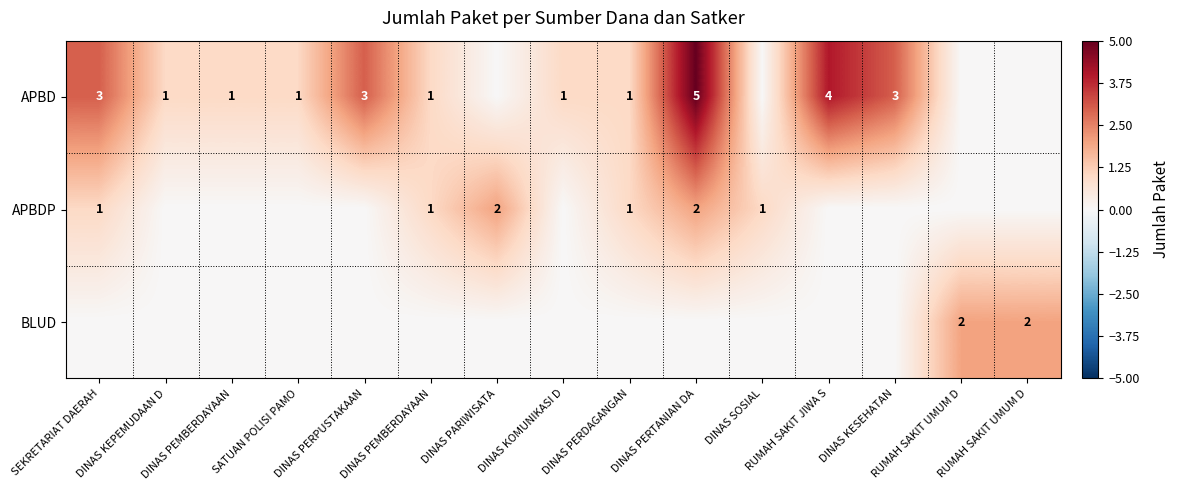

Count the APBD values in the range 0 to 3.

13